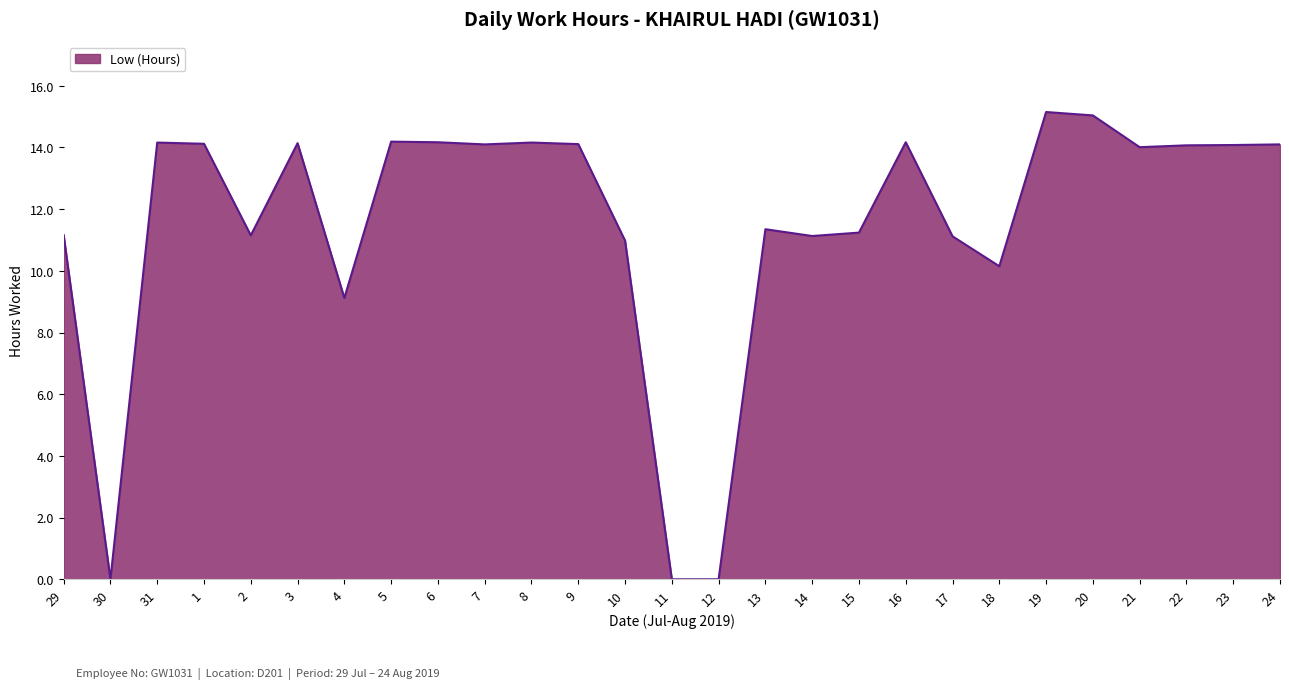

The value at 2 is 2.6. True or false?

False